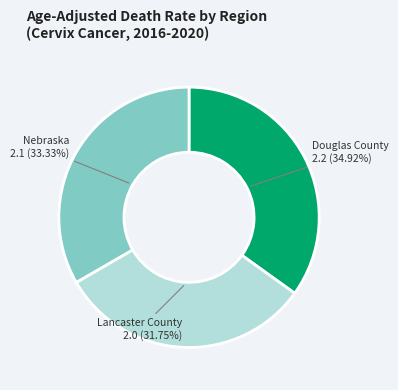

Between Lancaster County and Nebraska, which is larger?

Nebraska